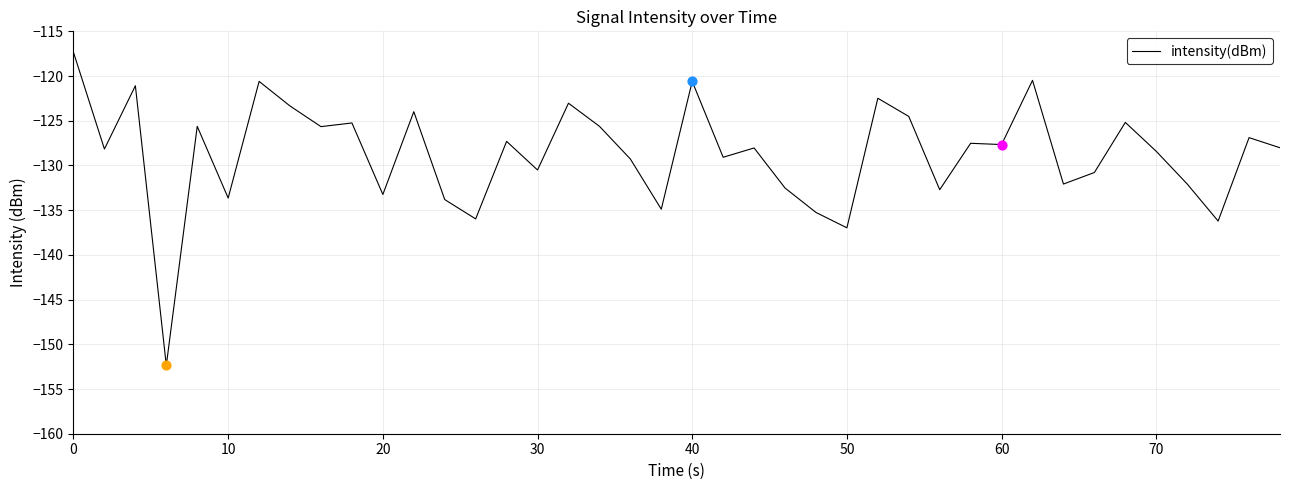

What is the maximum value shown in the chart?

-117.4